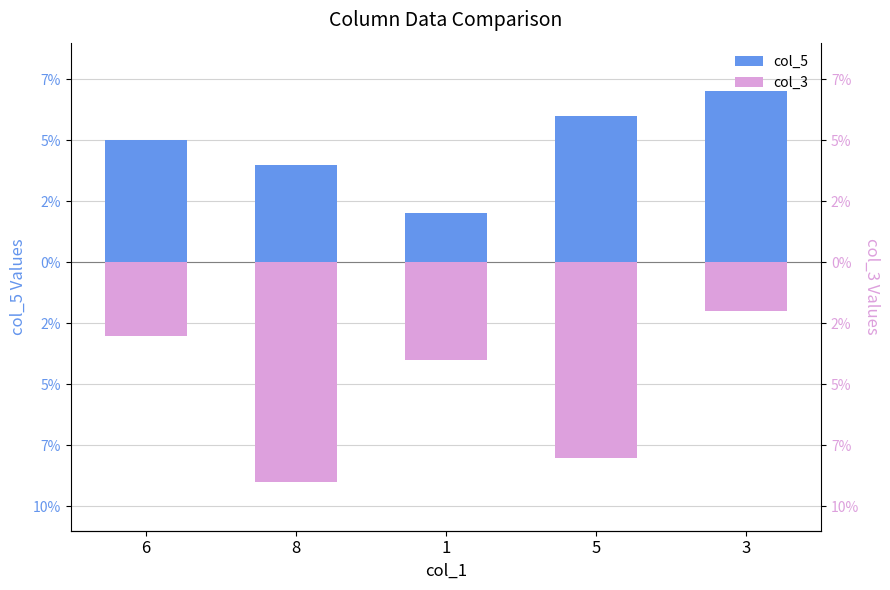

How many col_3 values are between -8 and -3?

3